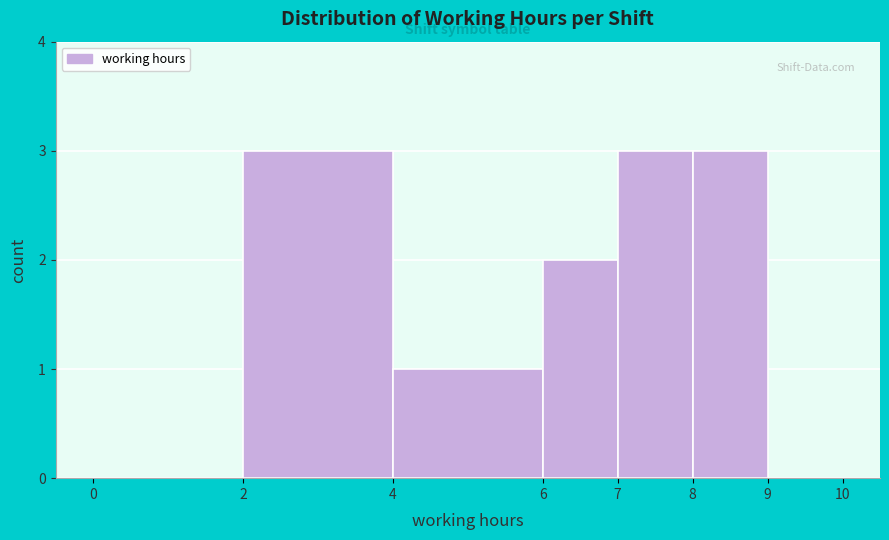

Reading left to right, list every bar in this chart as the range it spans on the x-axis followed by its height. The values are not printed on the chart, so give them approximately, as read against the axis.

0 to 2: 0
2 to 4: 3
4 to 6: 1
6 to 7: 2
7 to 8: 3
8 to 9: 3
9 to 10: 0